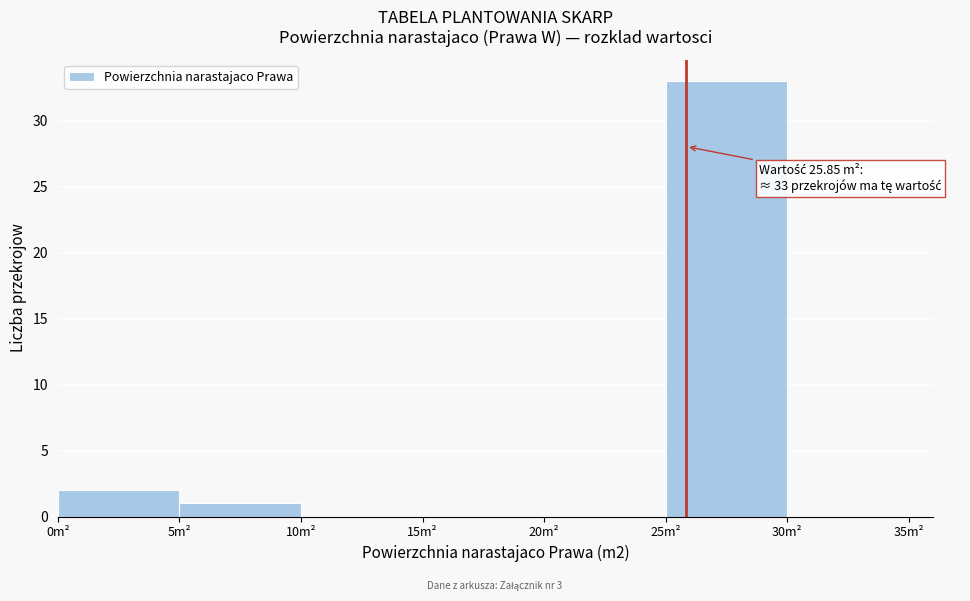

Which range on the x-axis has the tallest bar?

25 to 30